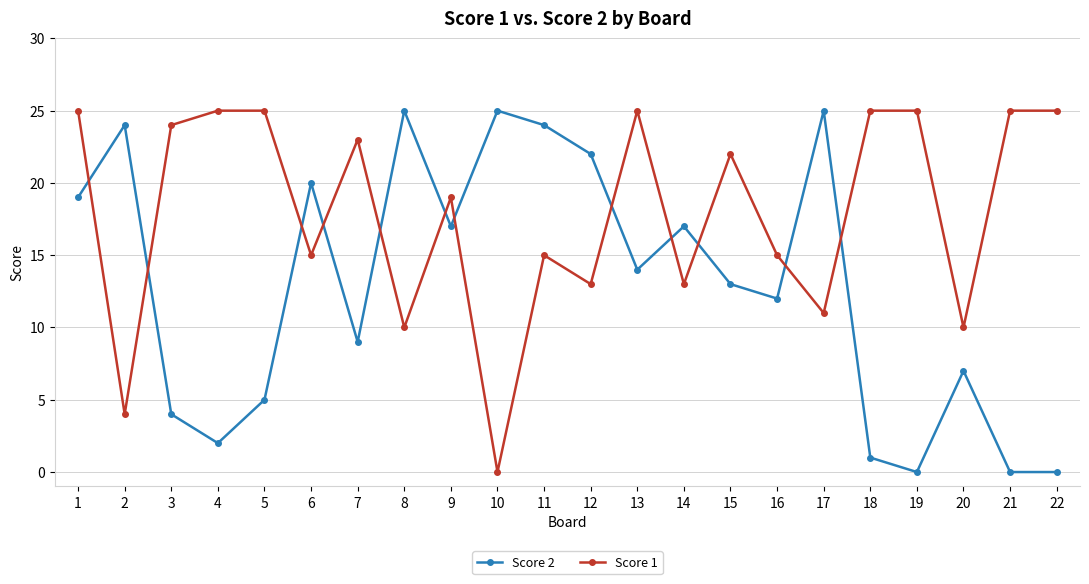

What is the difference between the highest and lowest values at 16?

3